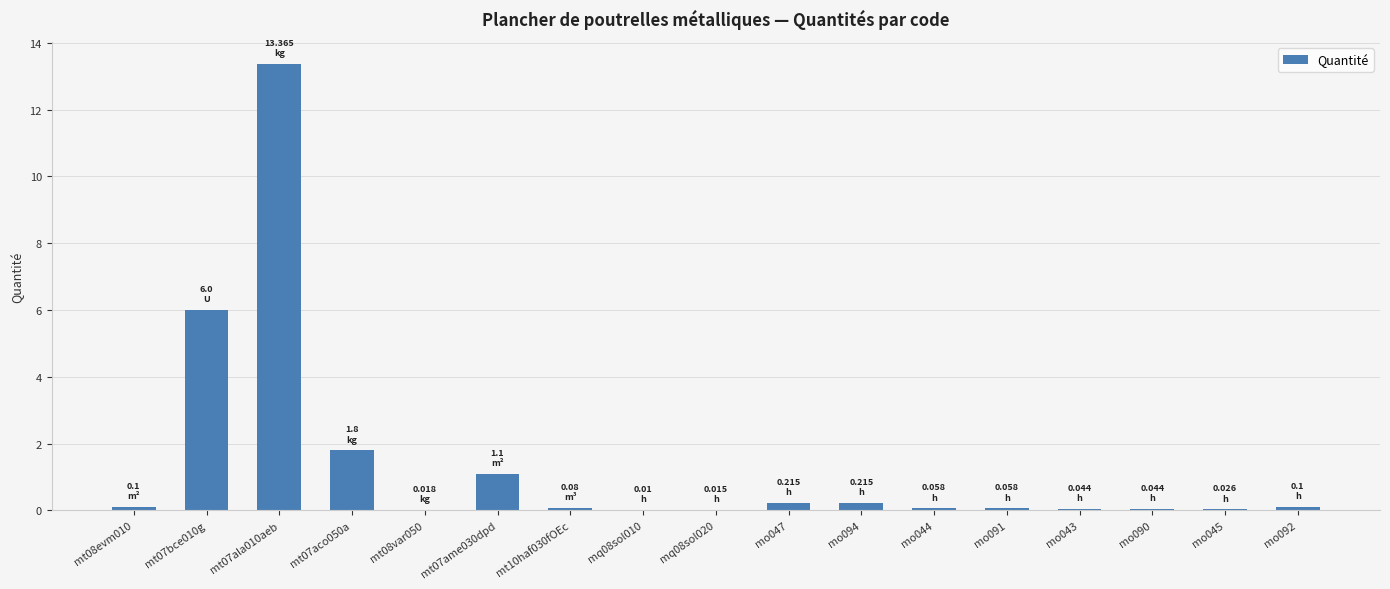

Are the bars horizontal?

No